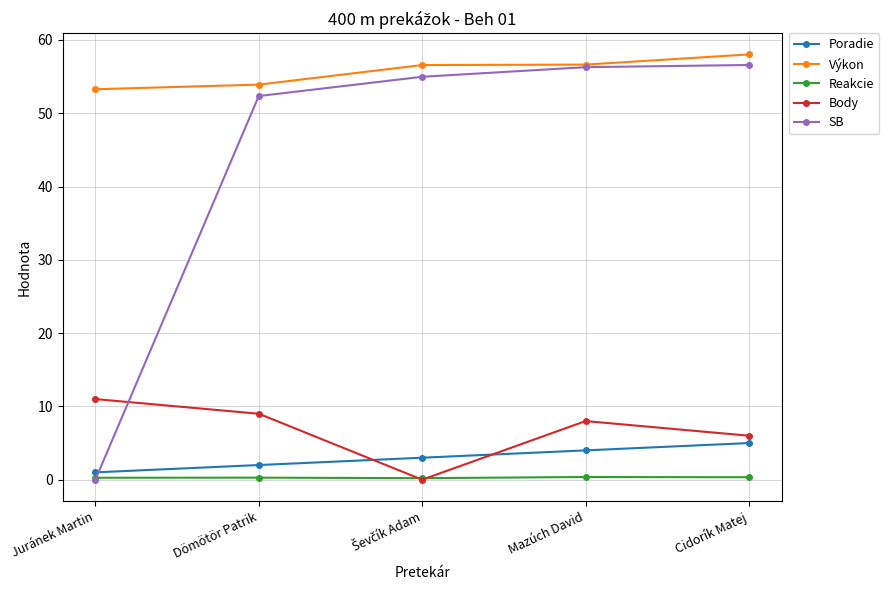

Which series has the largest range (max minus min)?

SB